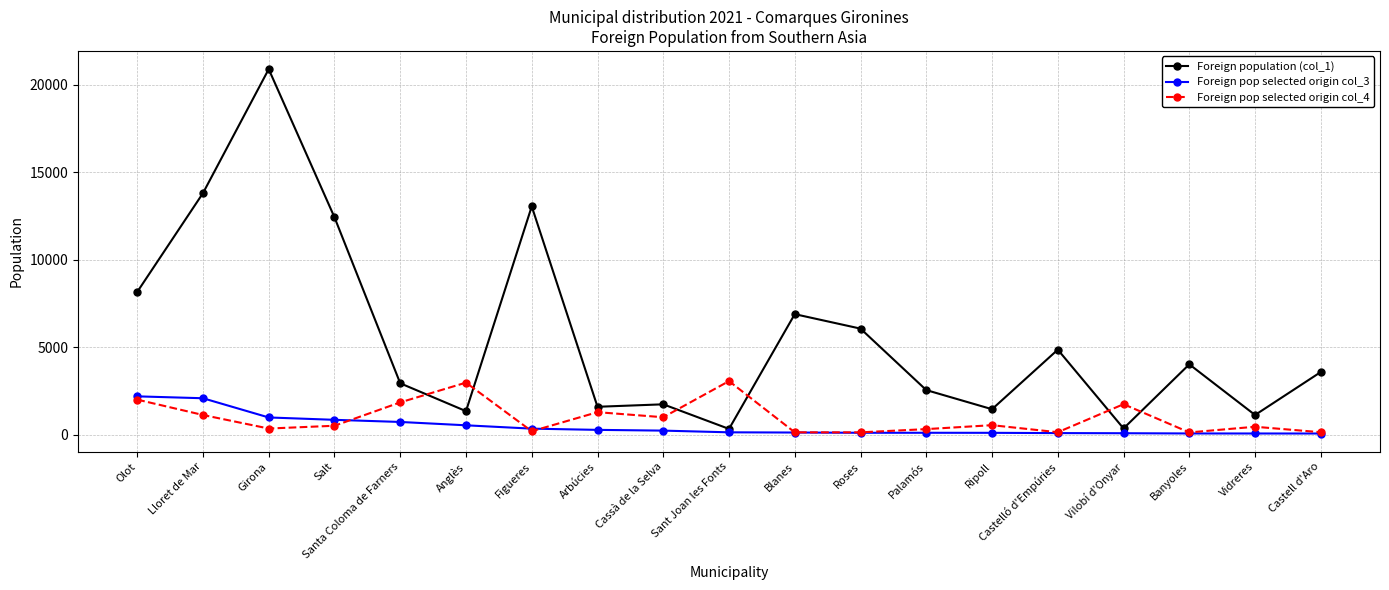

How many values in the Foreign population (col_1) series are below 3581?

9